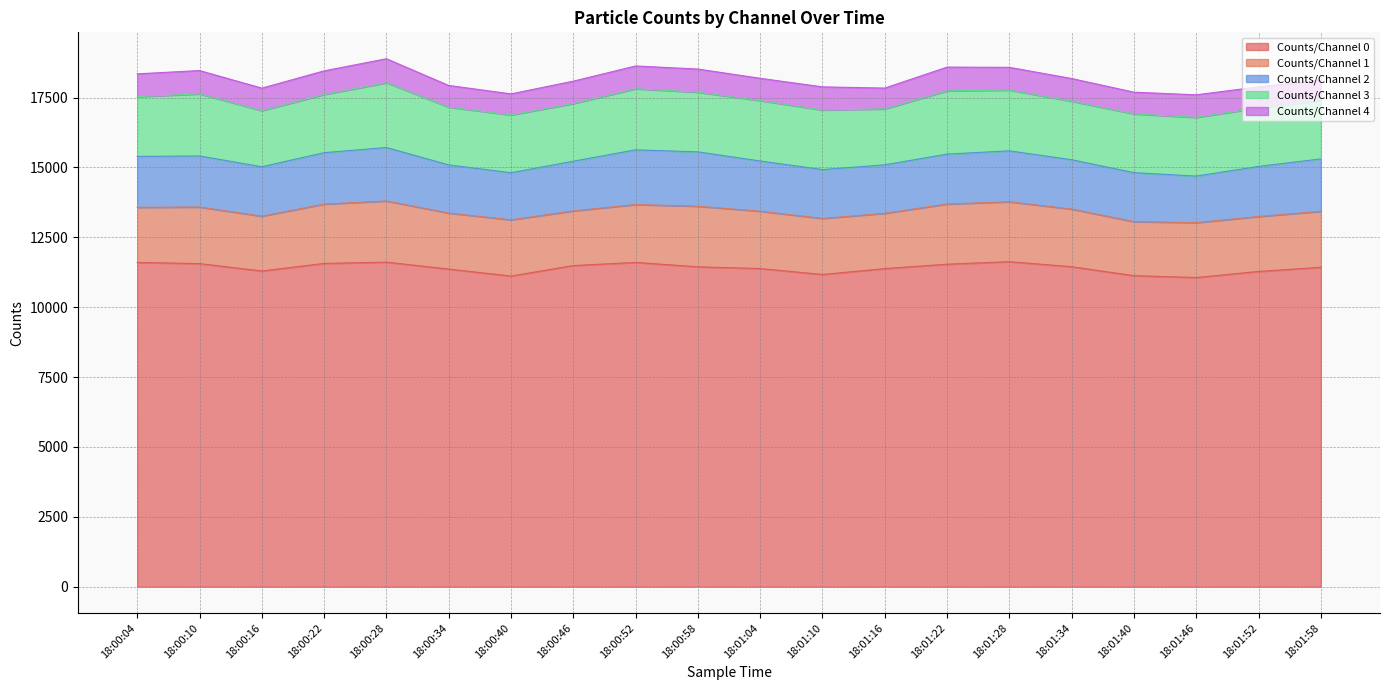

How many data points in Counts/Channel 2 are above 1792?

9